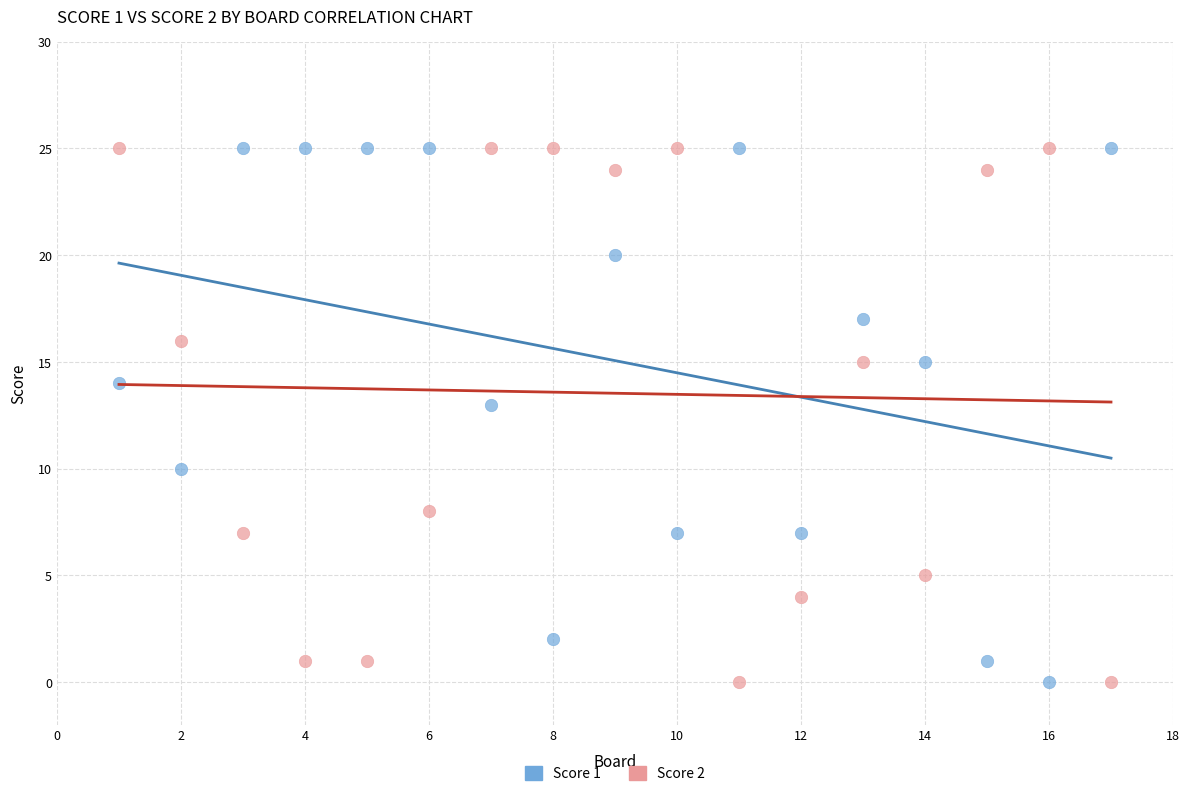

Across all data points, what is the range of Y values (max minus min)?

25